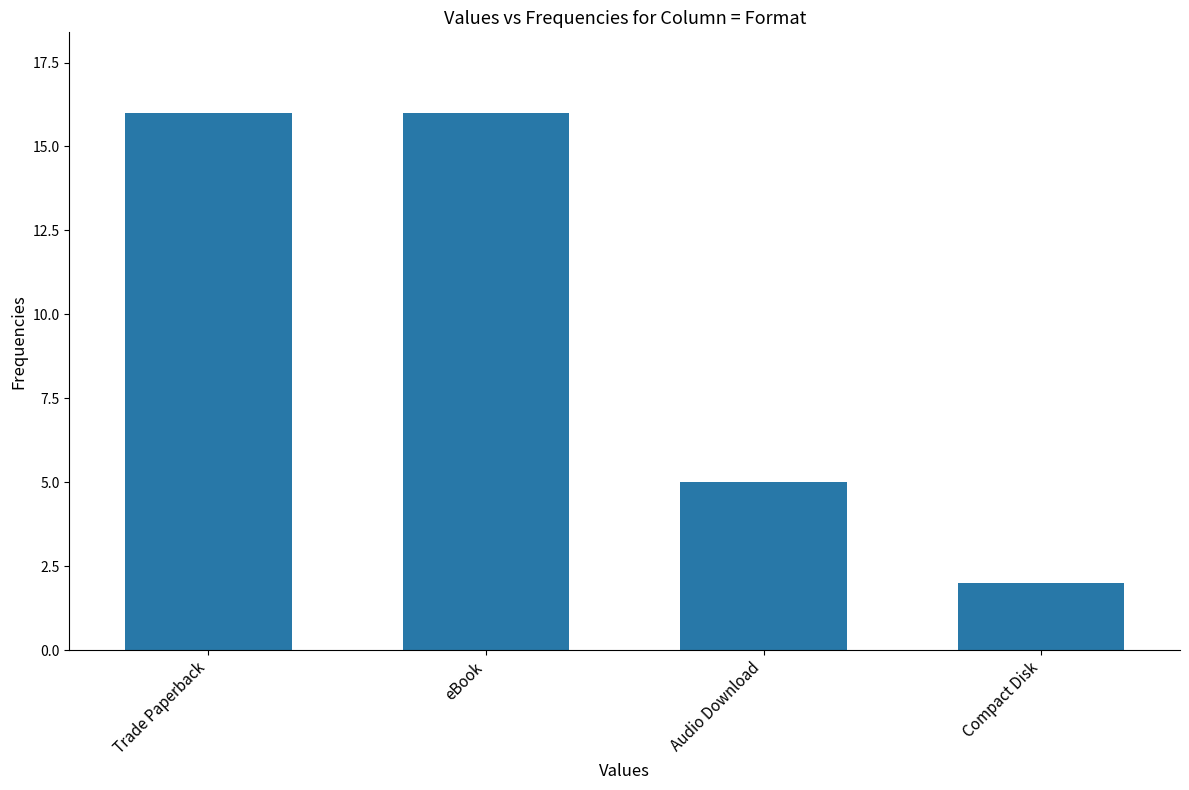

What is the average value?

10